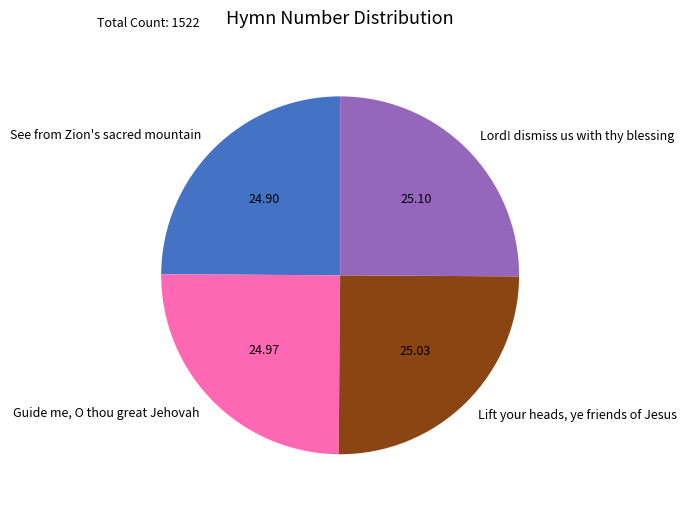

The Lord! dismiss us with thy blessing slice represents 14% of the pie. True or false?

False